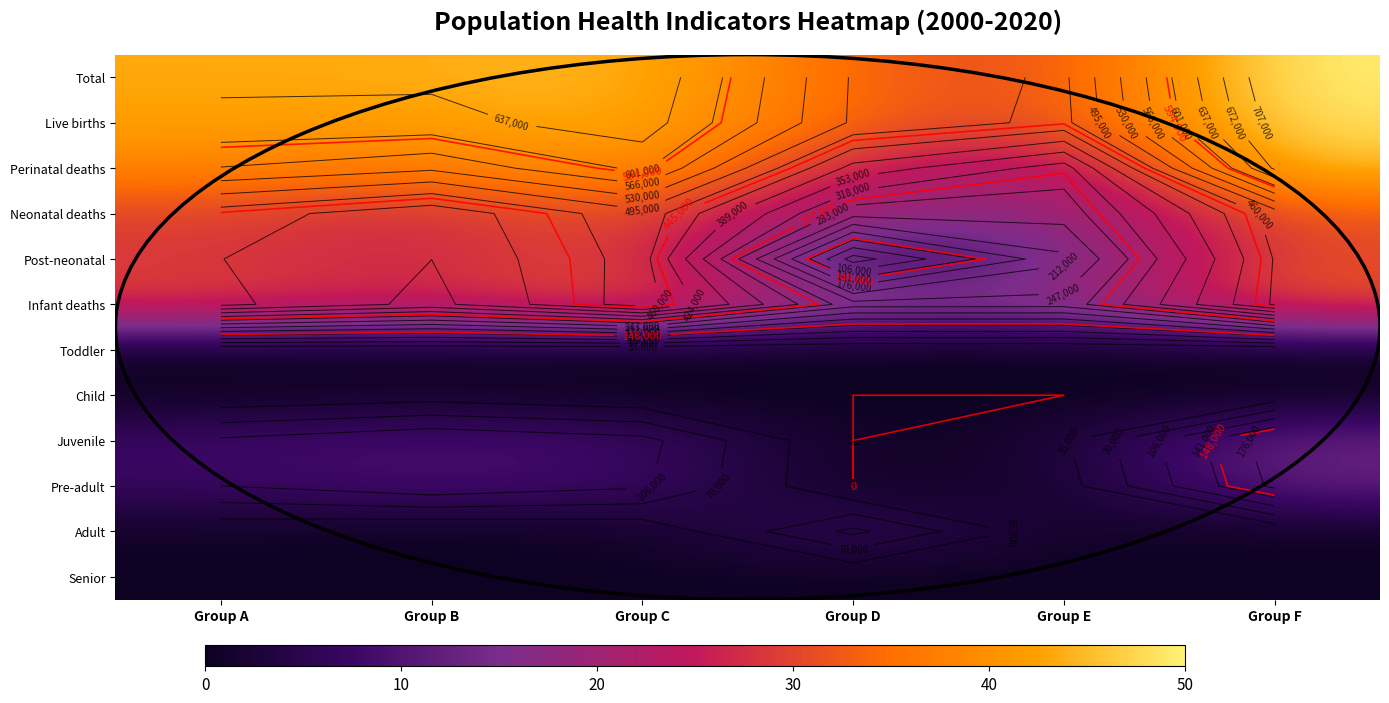

How many values in Pre-adult are above zero?

5